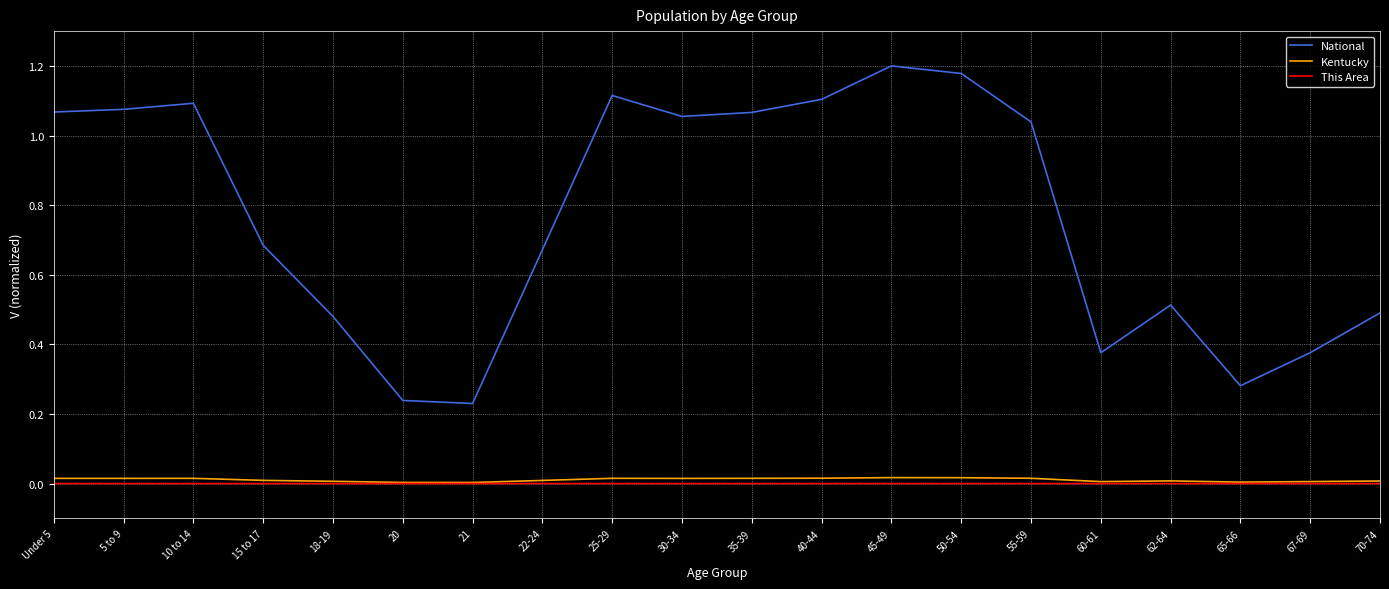

Which series has the largest total across all categories?

National